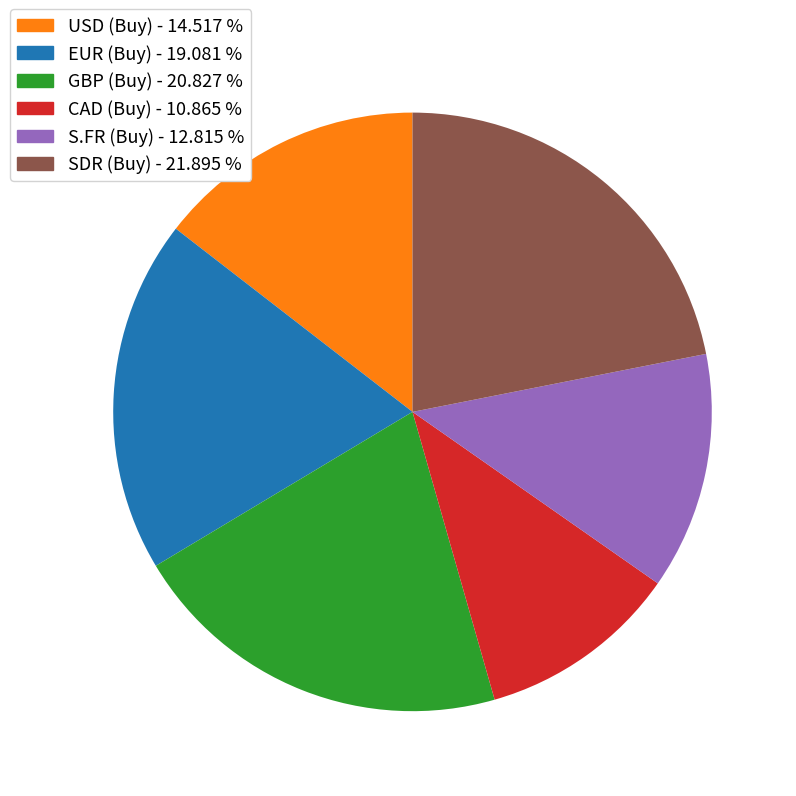

Is there any slice that represents more than half of the pie?

No